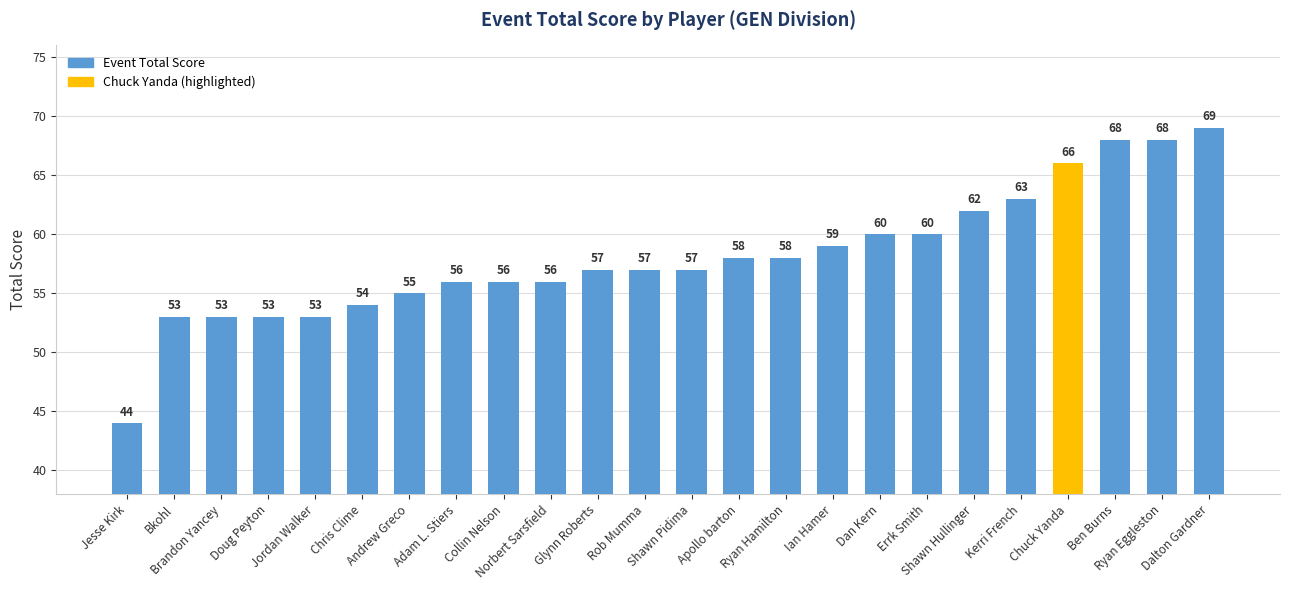

True or false: the data shows 57 at Shawn Pidima.

True